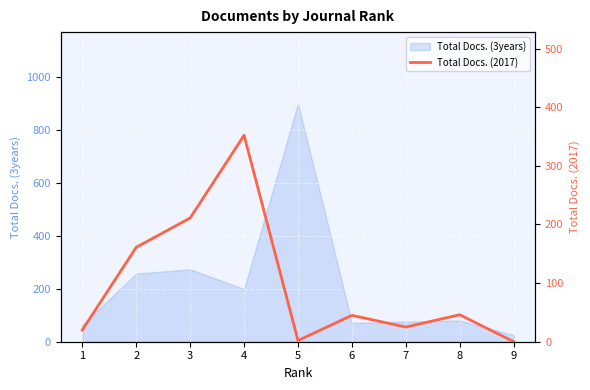

True or false: there are more than 1 points higher than both neighbors.

True